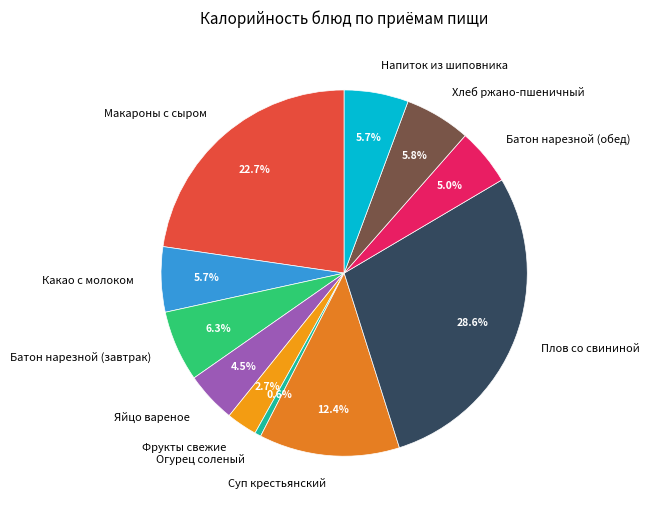

The Батон нарезной (завтрак) slice represents 6% of the pie. True or false?

True